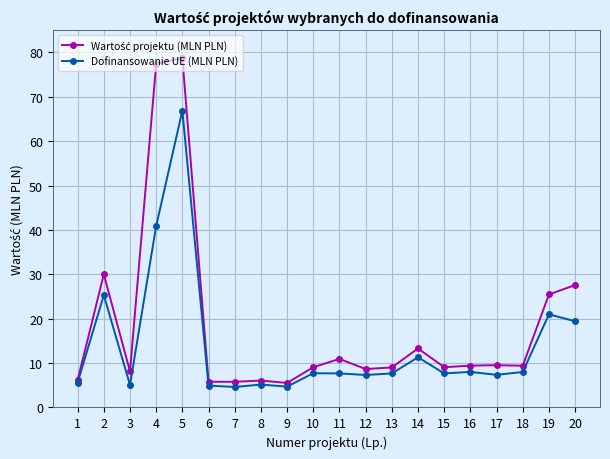

At which category is the sum across all series the highest?

5